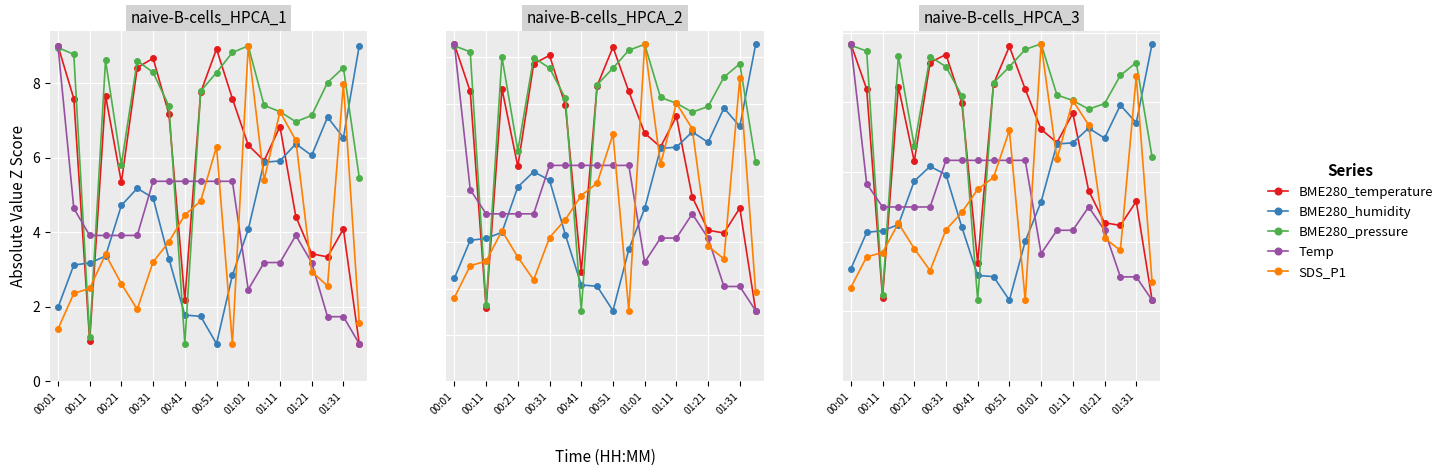

What is the difference between the BME280_temperature values at 17 and 19?

5.4